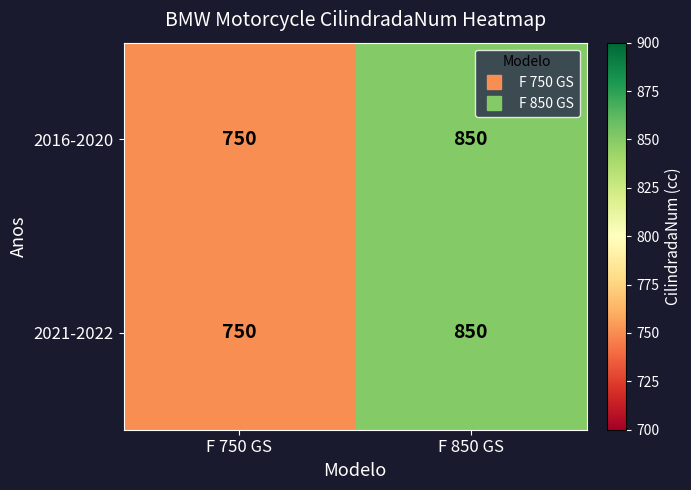

What is the minimum value shown in the chart?

750